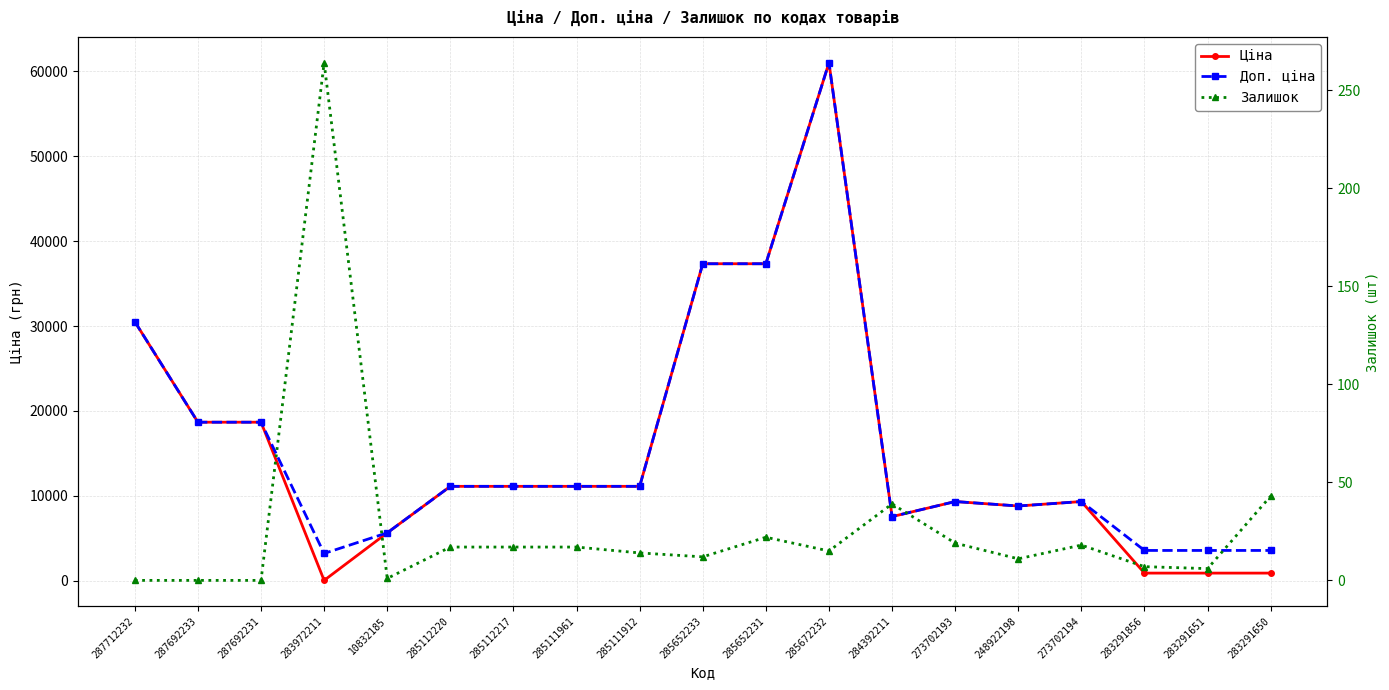

Which category has the lowest value in the Ціна series?

283972211